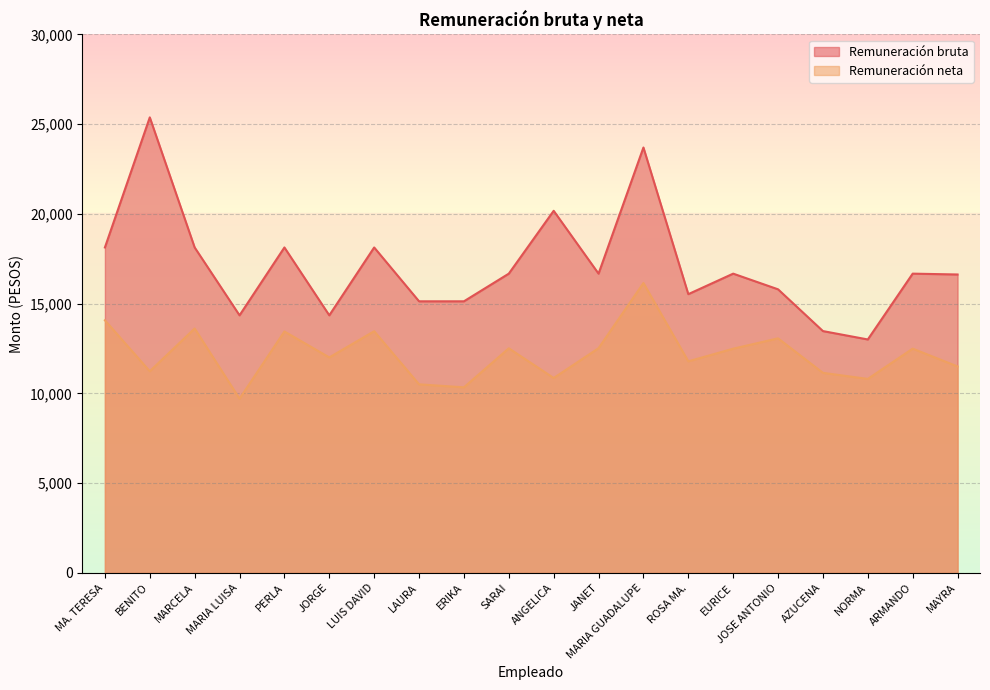

Which series has the widest spread of values?

Remuneración bruta